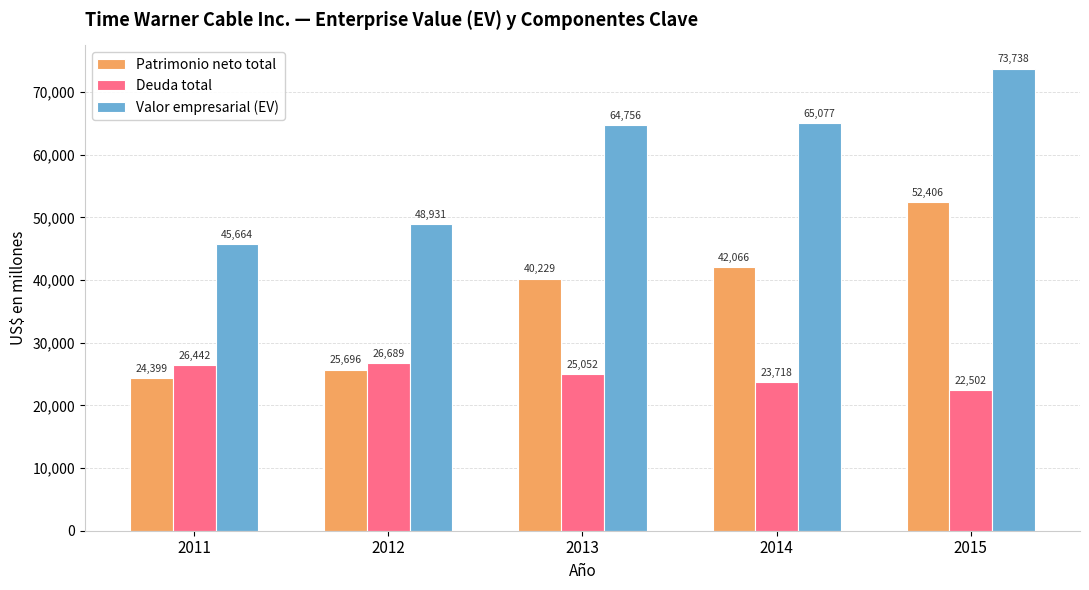

At how many categories does at least one series exceed 37317?

5